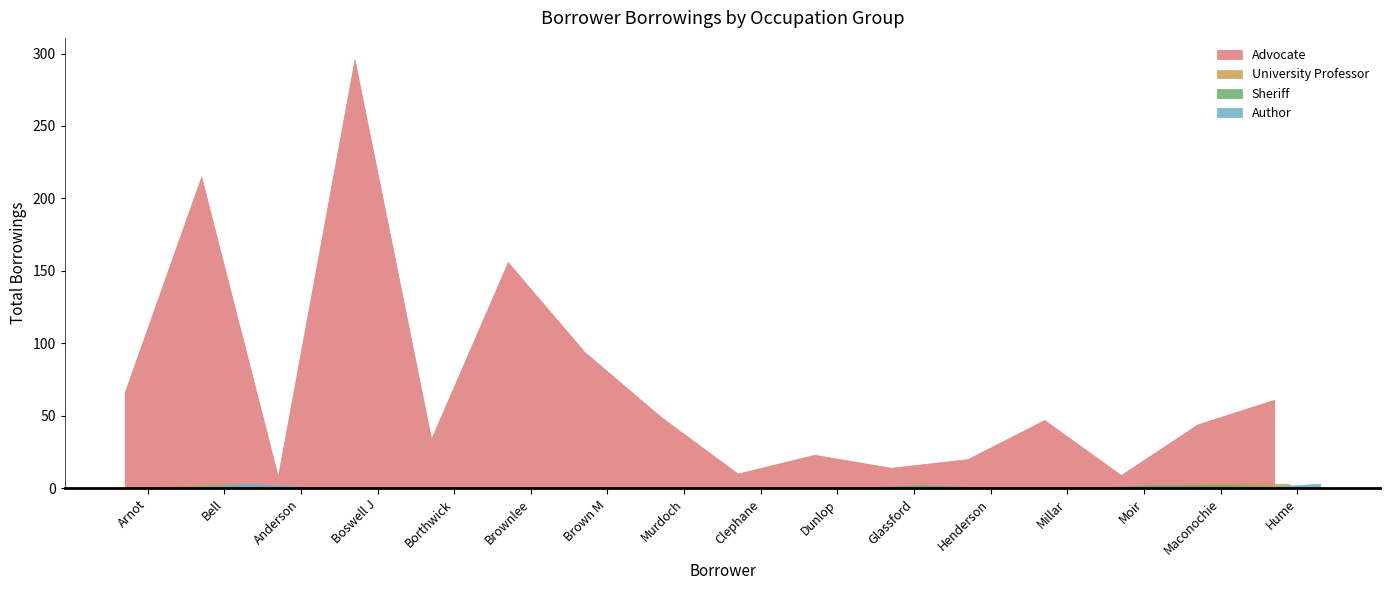

What is the label of the 6th point from the left?

Brownlee